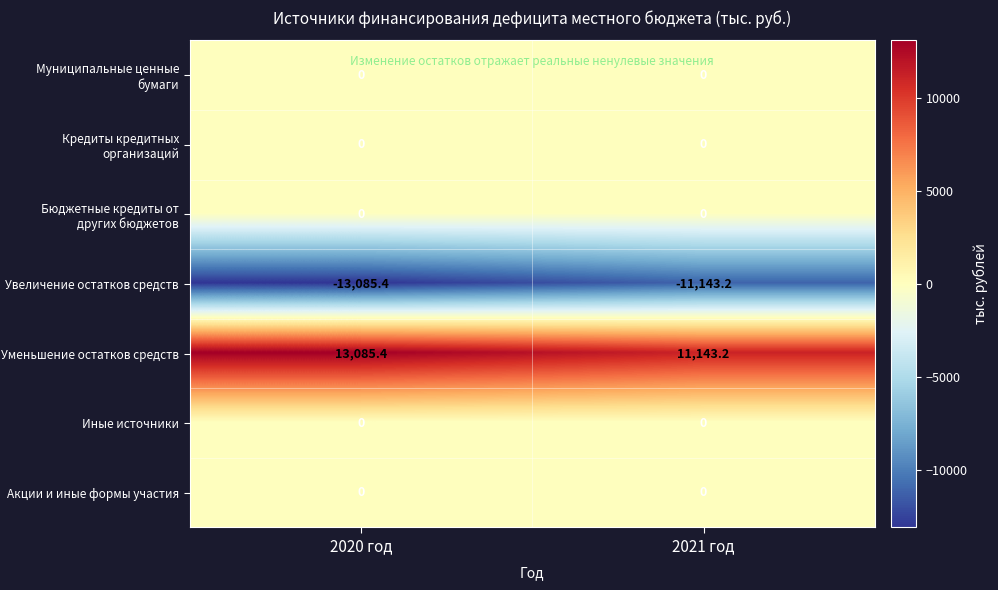

What is the difference between the highest and lowest values at 2021 год?

22286.4